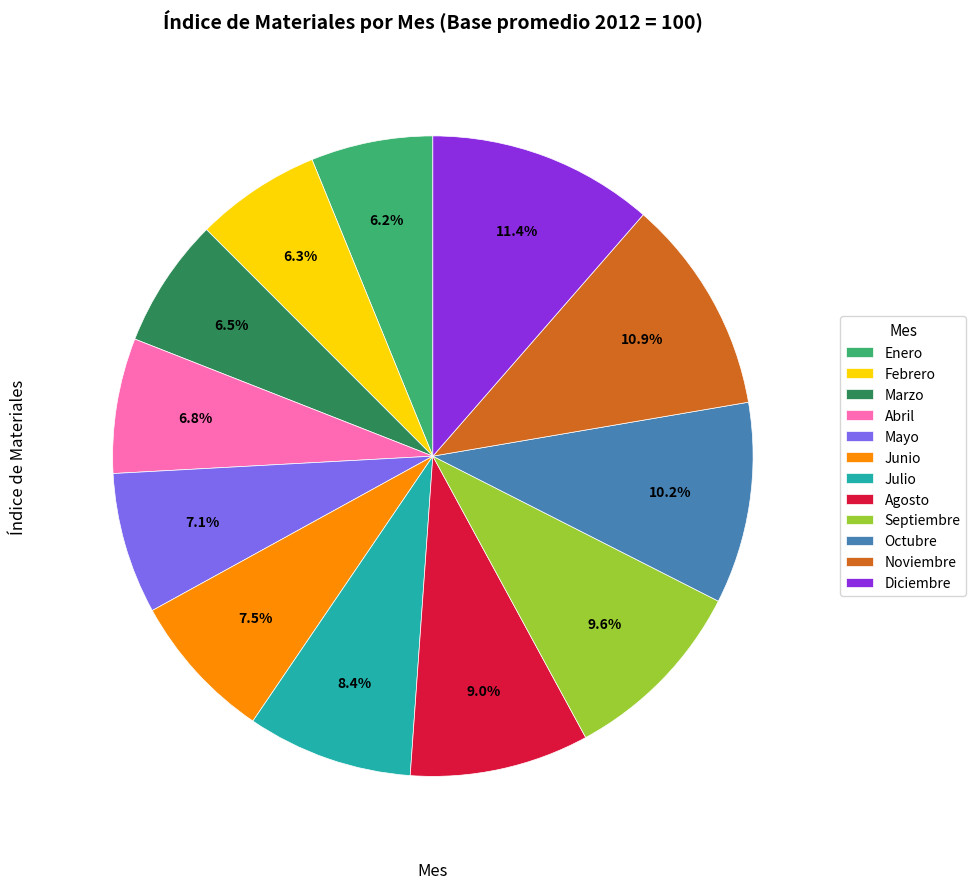

What portion of the pie excludes Noviembre?

89.1%